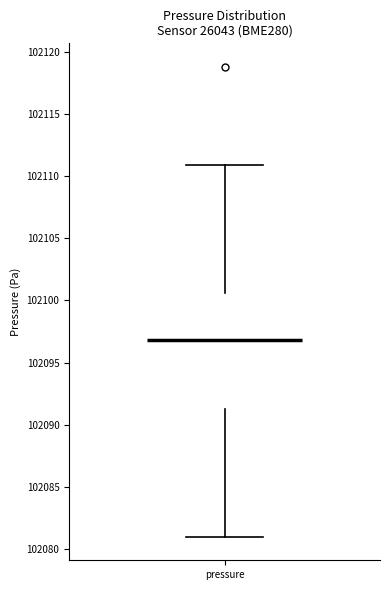

Read this box plot against the y-axis: the position of the median line, the range covered by the box, and the ends of both whiskers. The values are not printed on the chart, so give them approximately, as read against the axis.

median 102097.0, box 102091.5 to 102100.5, whiskers 102081.0 to 102111.0